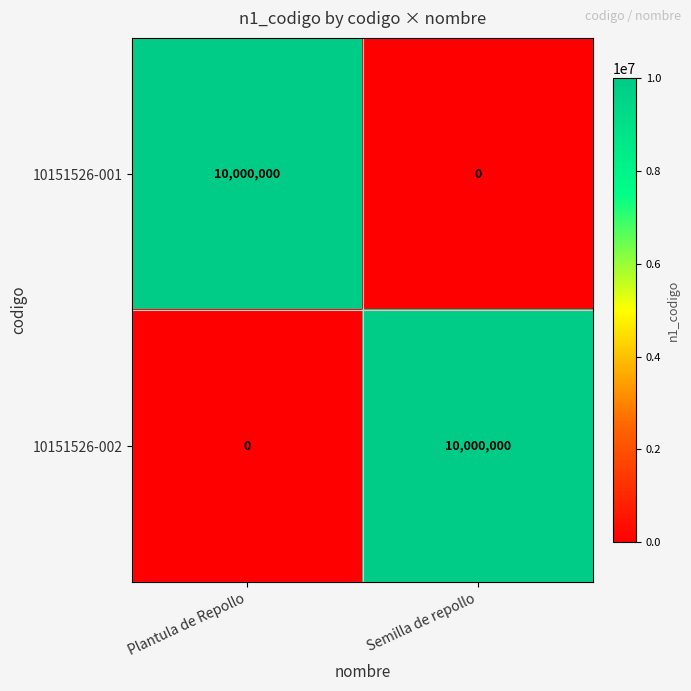

What is the difference between the maximum and minimum values in the 10151526-001 series?

10000000